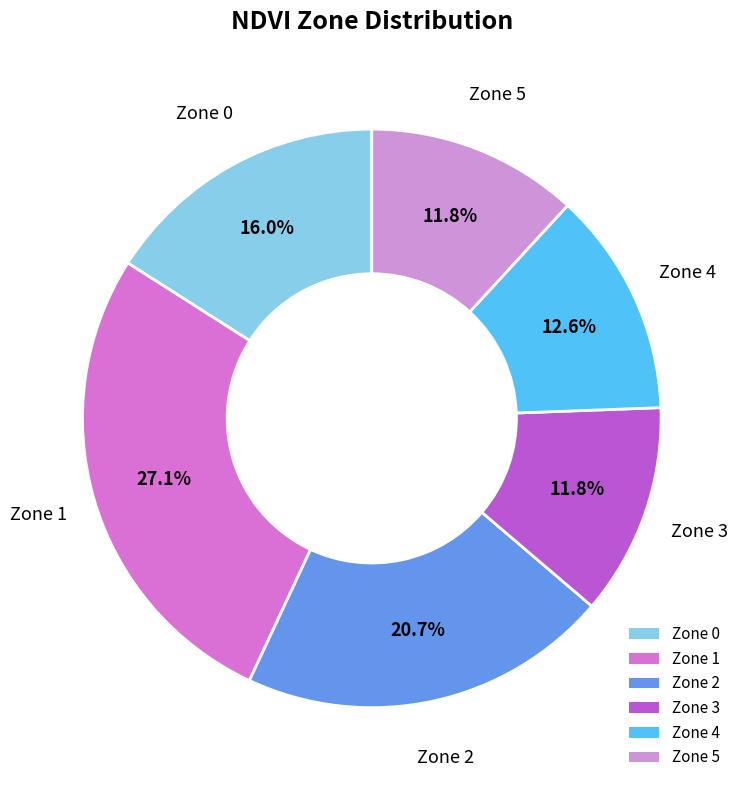

What percentage is the Zone 5 slice, to the nearest percent?

12%